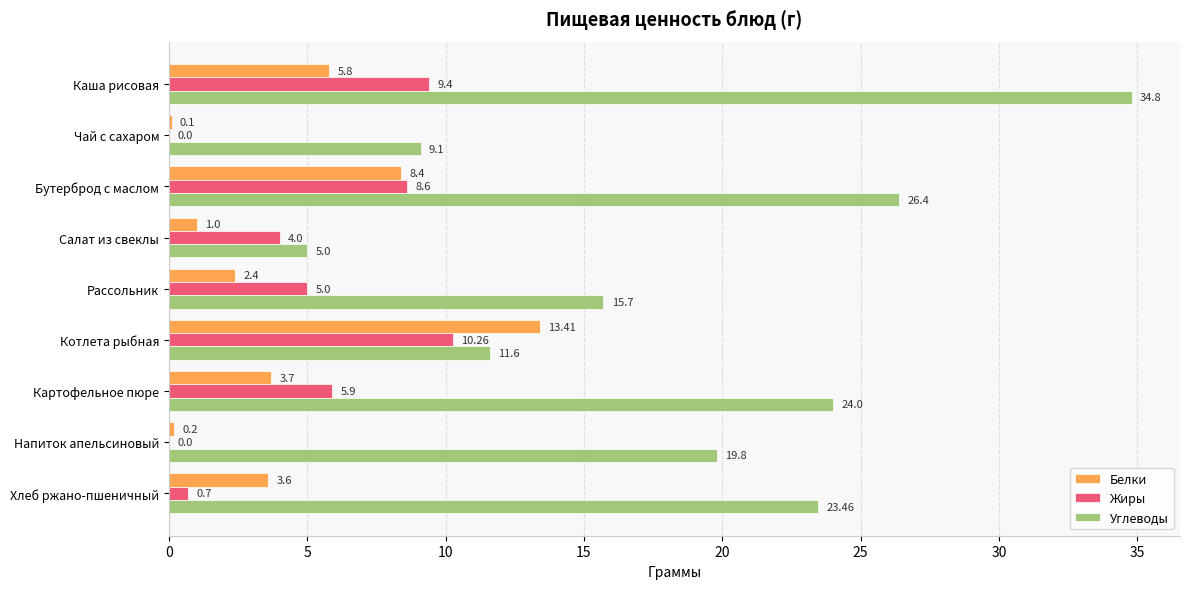

Which category has the highest value in the Белки series?

Котлета рыбная